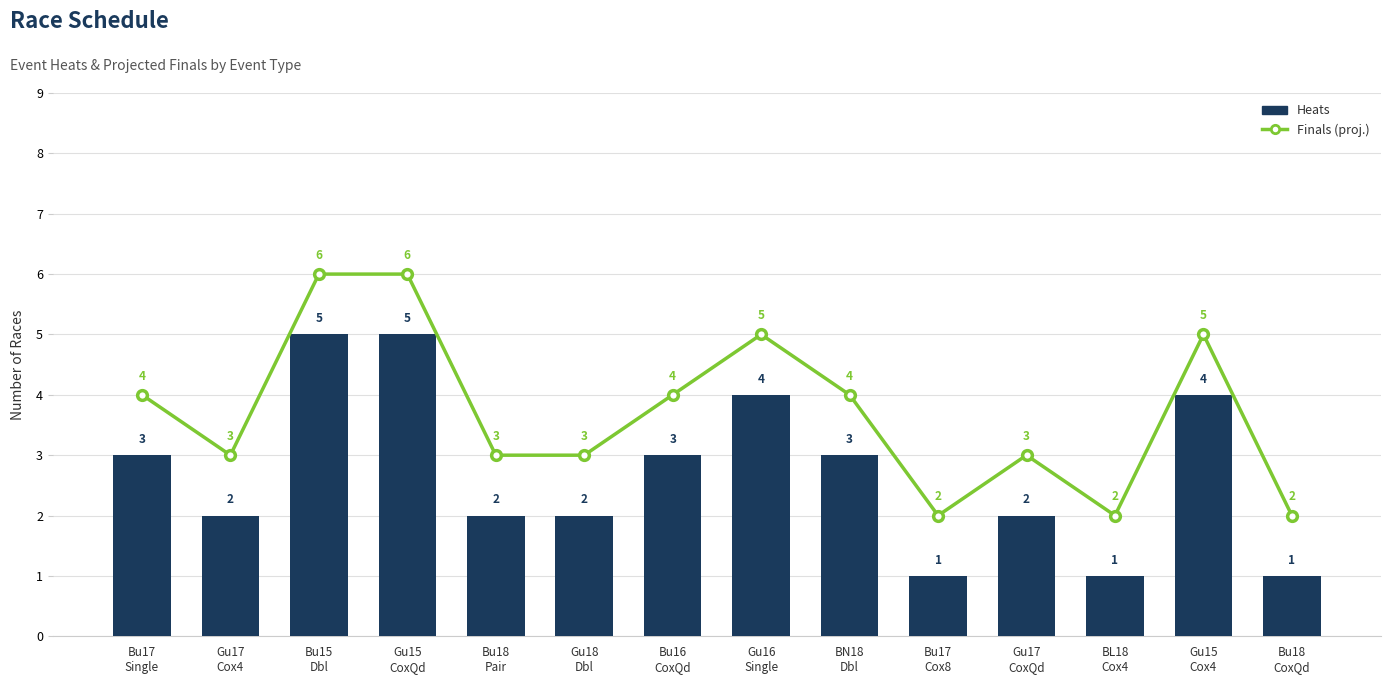

Which label corresponds to the largest value in the chart?

Bu15
Dbl